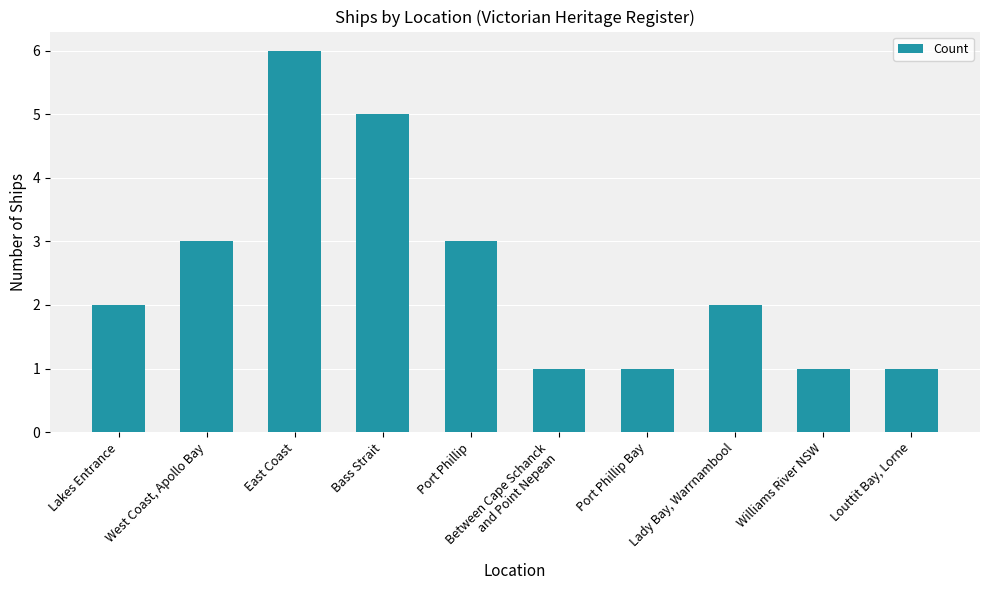

What is the sum of the values at Lady Bay, Warrnambool and East Coast?

8